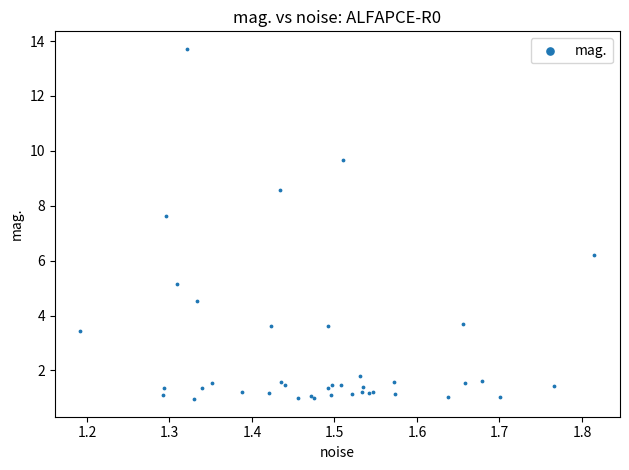

What Y value in the scatter plot is closest to 7?

7.6